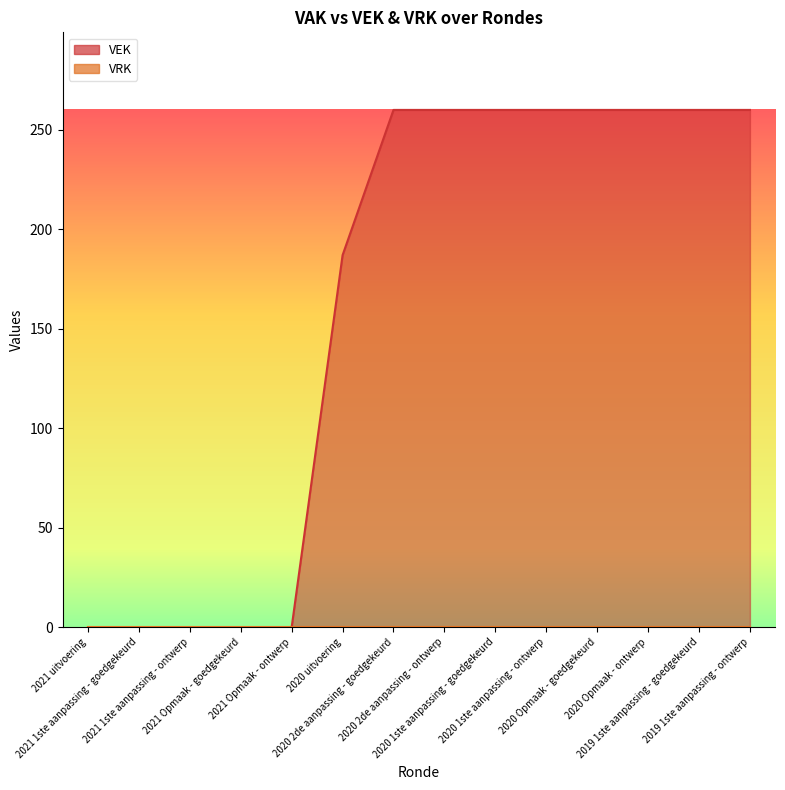

What is the label of the 1st point from the right?

2019 1ste aanpassing - ontwerp